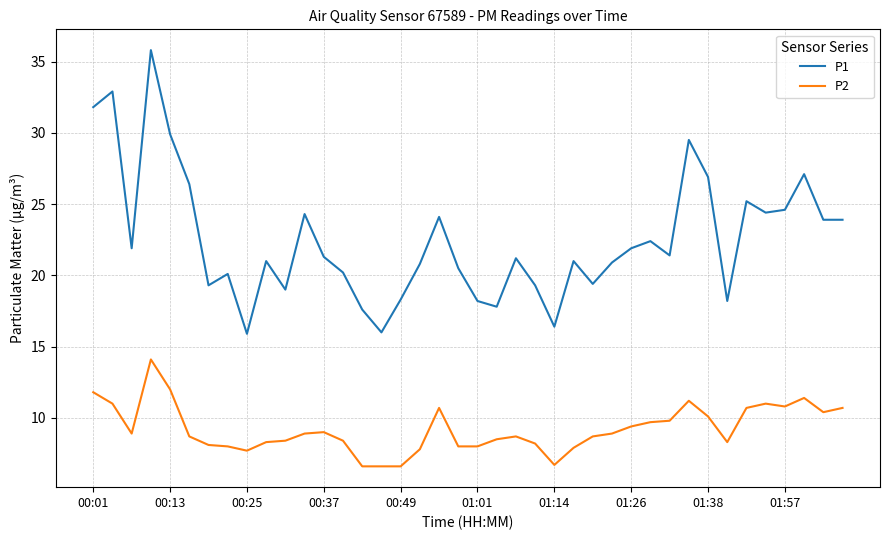

Which series has the widest spread of values?

P1